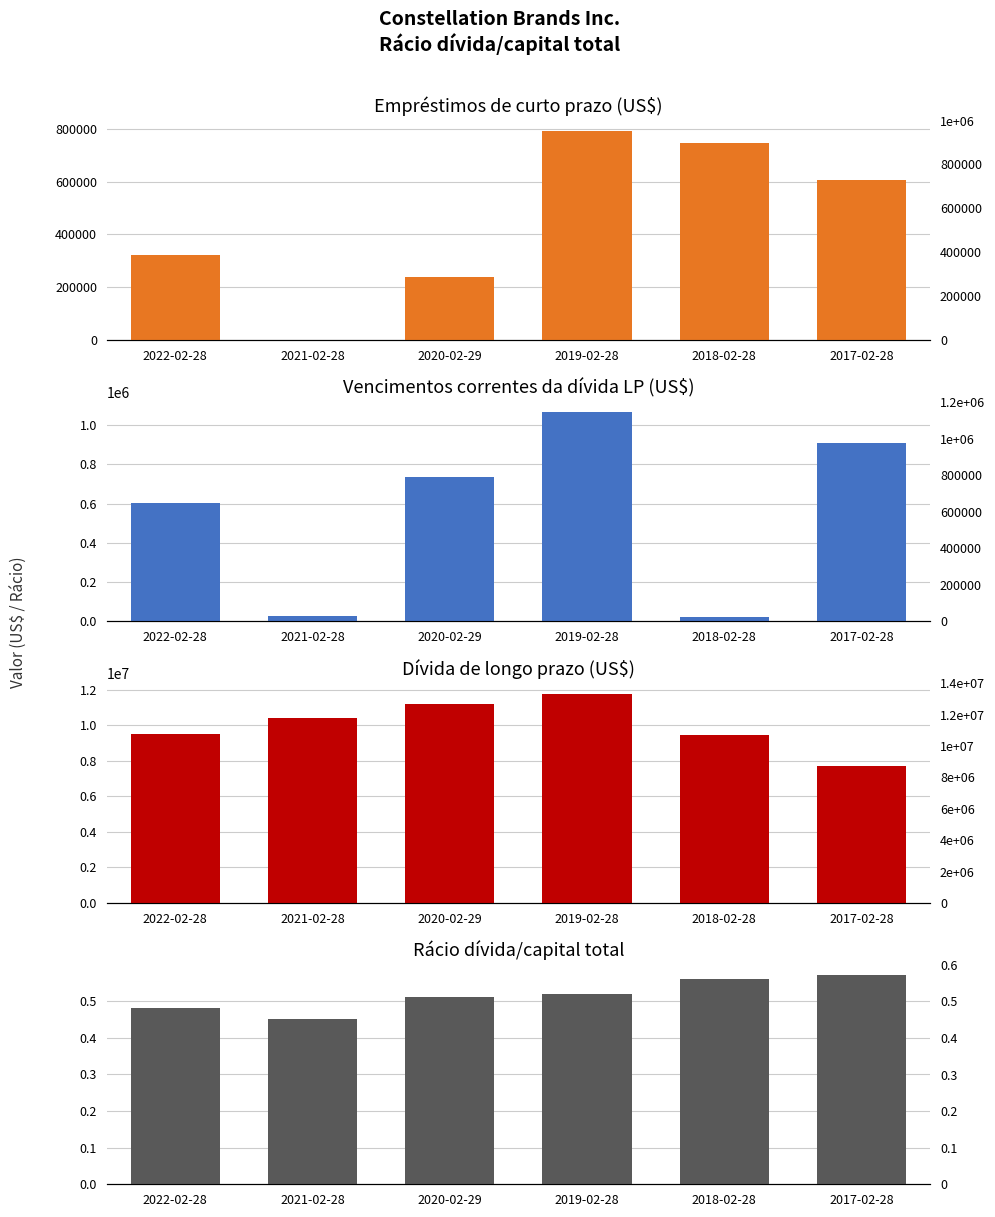

Are the bars grouped side by side (vs. stacked)?

Yes